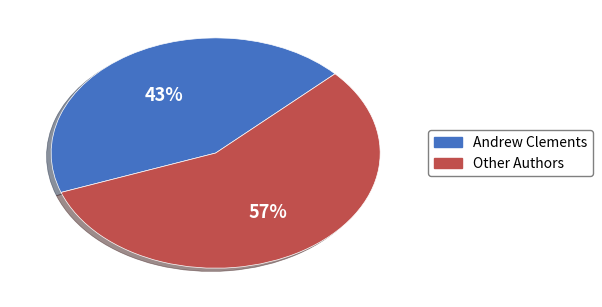

Is it true that Other Authors is 57% of the pie?

True